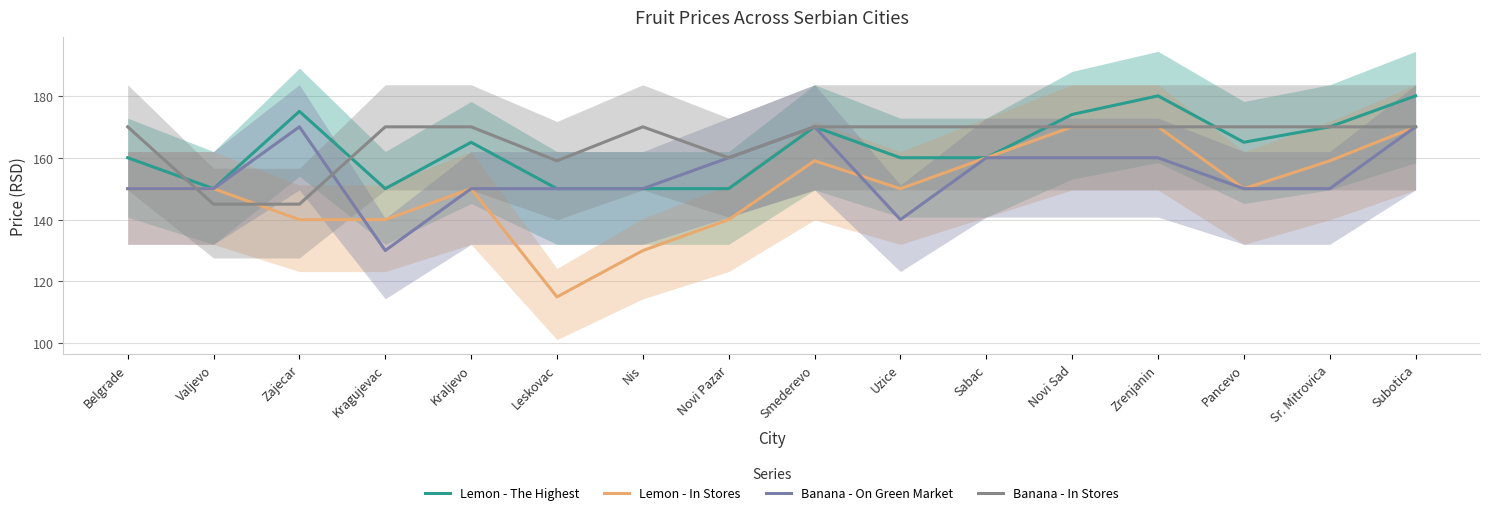

List the series in order of their overall mean, highest first.

Banana - In Stores, Lemon - The Highest, Banana - On Green Market, Lemon - In Stores